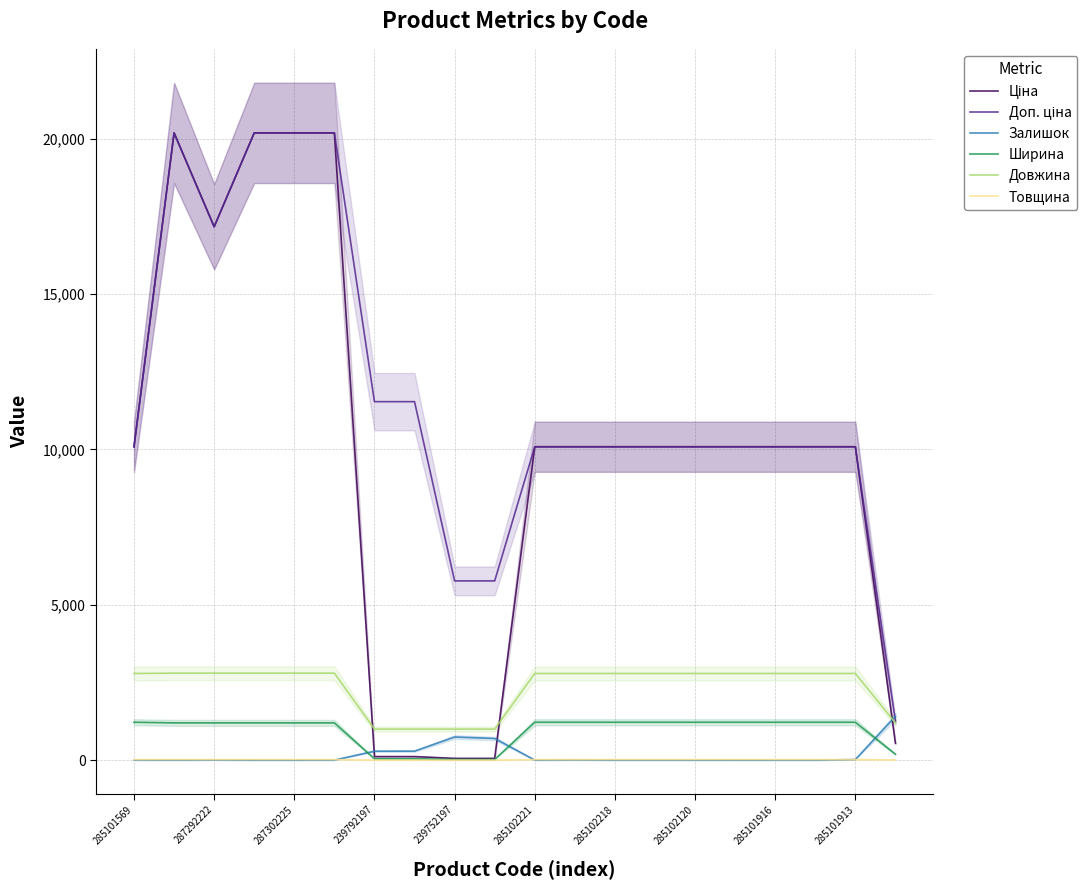

The value of Ширина at 285101916 is 1220.0. True or false?

True